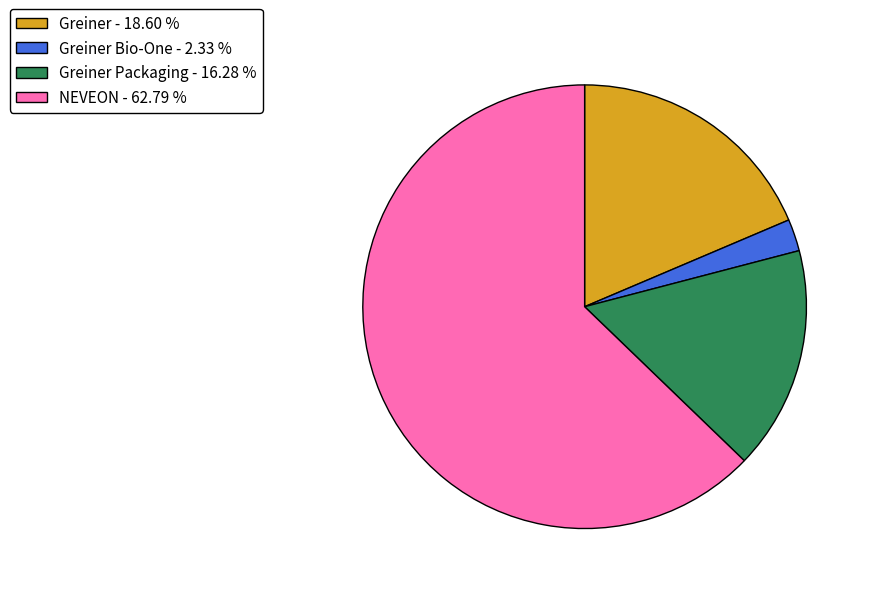

What is the ratio of the value at Greiner Packaging - 16.28 % to the value at Greiner Bio-One - 2.33 %?

7.0